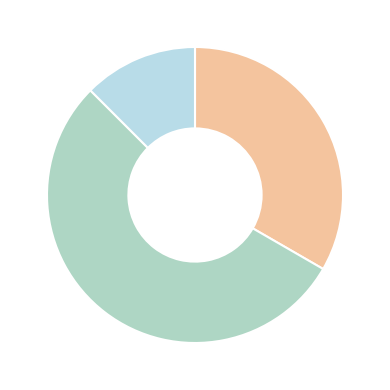

To the nearest percent, what is the average slice percentage?

33%